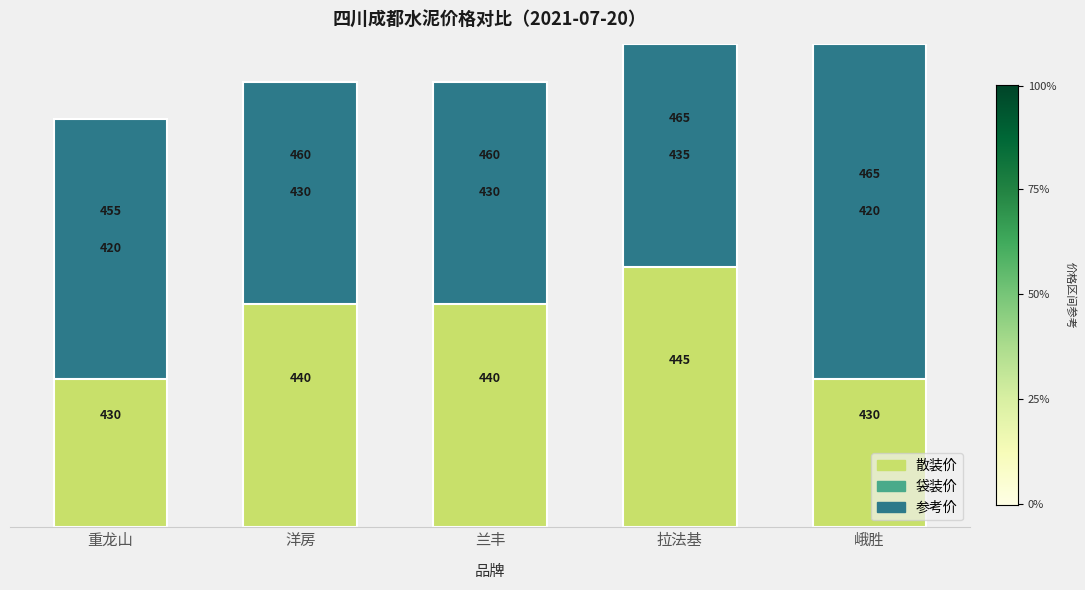

At which category does the chart reach its minimum across all series?

峨胜